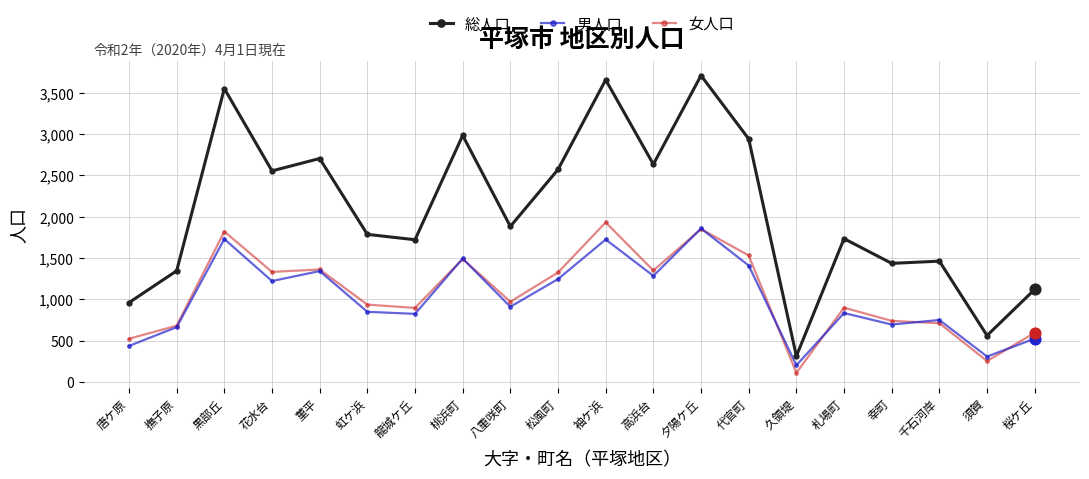

What is the total value across all series at 菫平?

5410